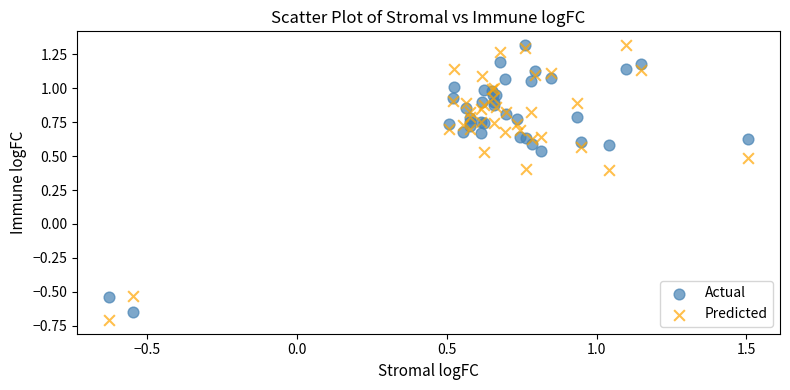

What are all the series names shown in the legend?

Actual, Predicted